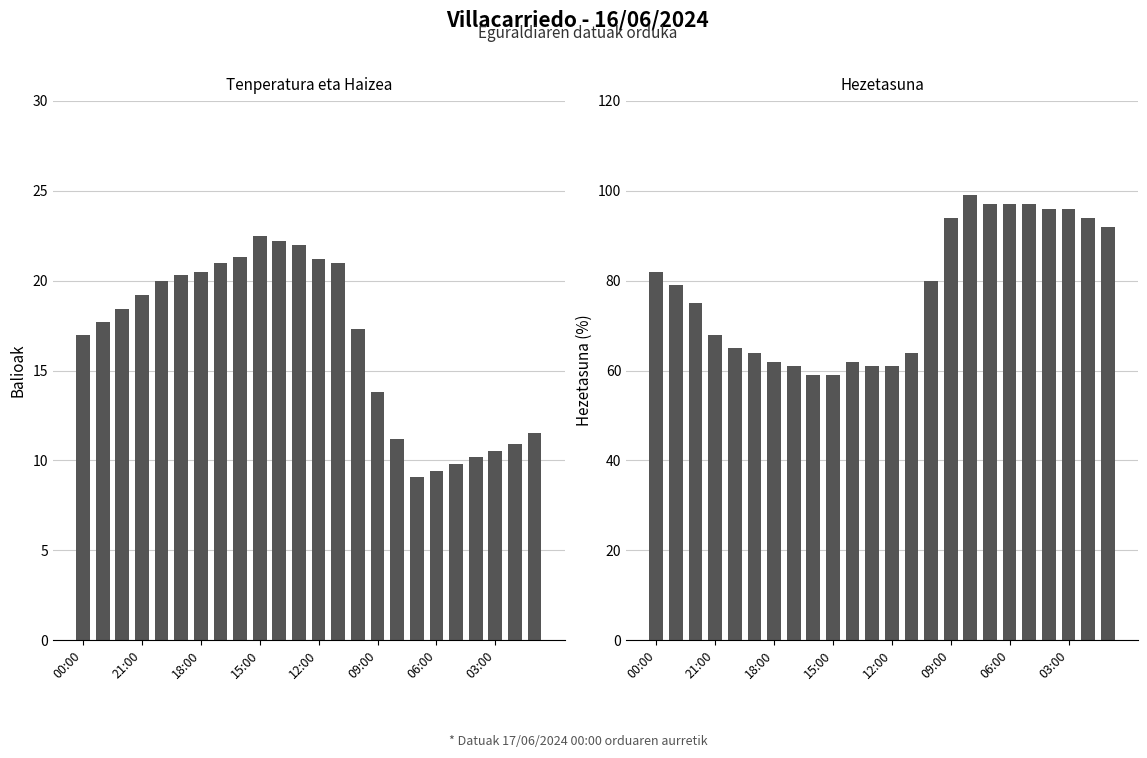

What is the average value of the Hezetasuna (%) series?

77.7